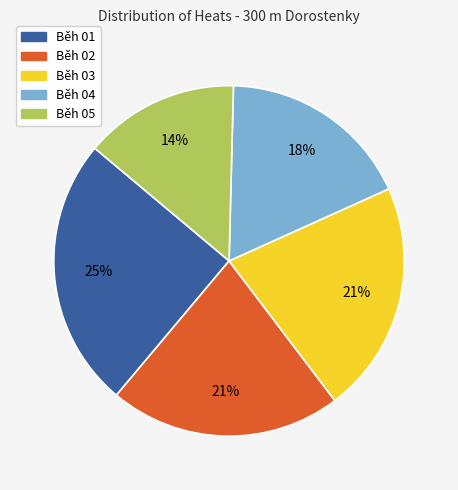

Approximately how many times larger is the value at Běh 05 compared to Běh 03?

0.7